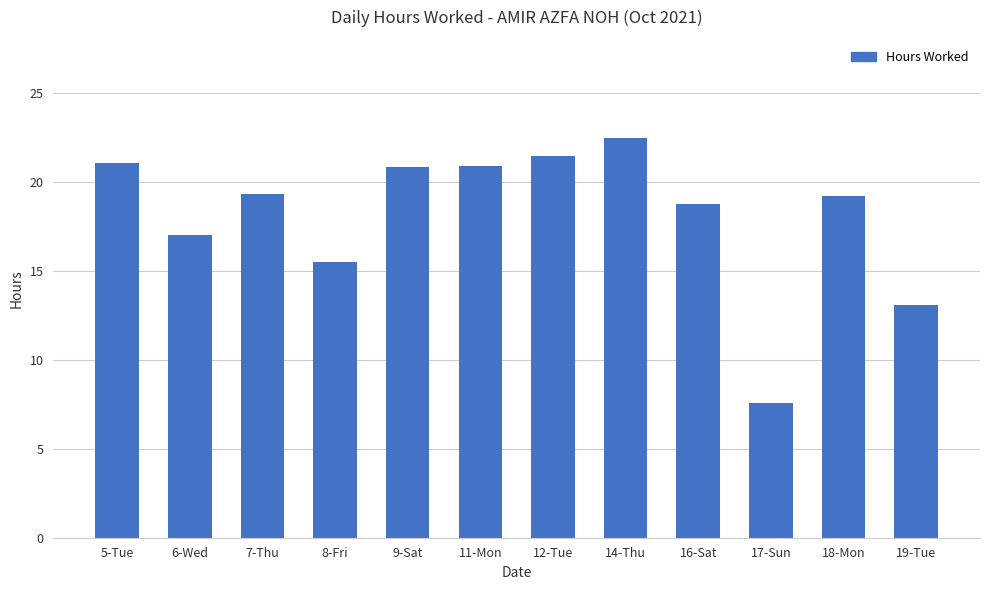

What is the average value?

18.1